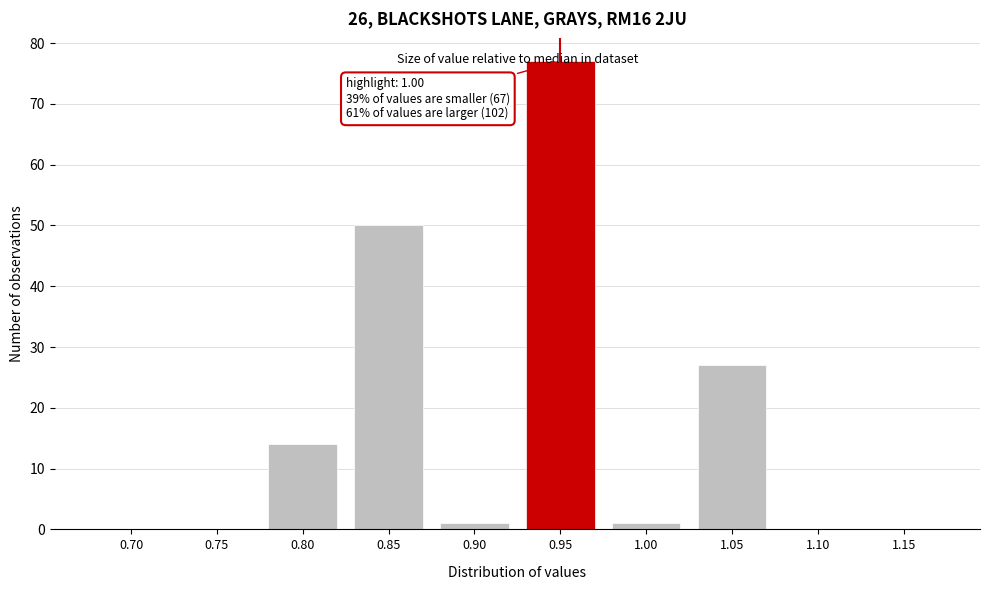

Is it true that the value at 0.95 is 77?

True